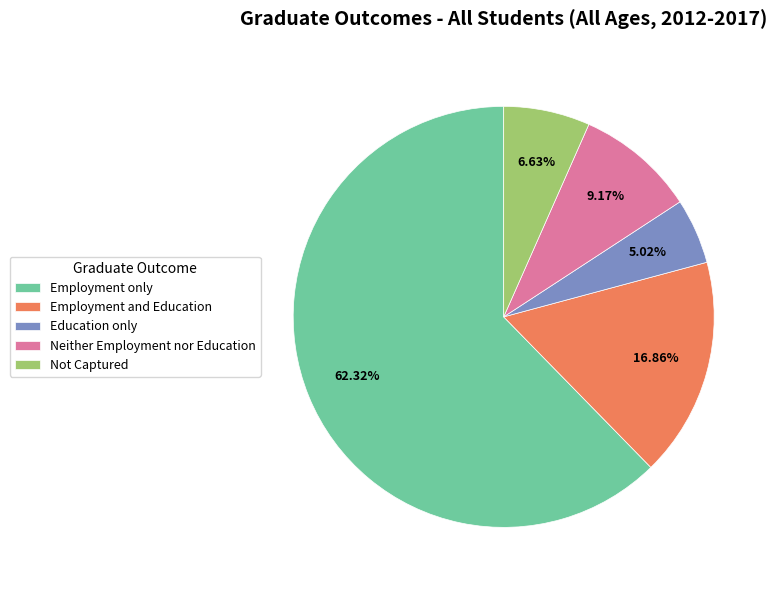

Rank the categories by value from highest to lowest.

Employment only, Employment and Education, Neither Employment nor Education, Not Captured, Education only